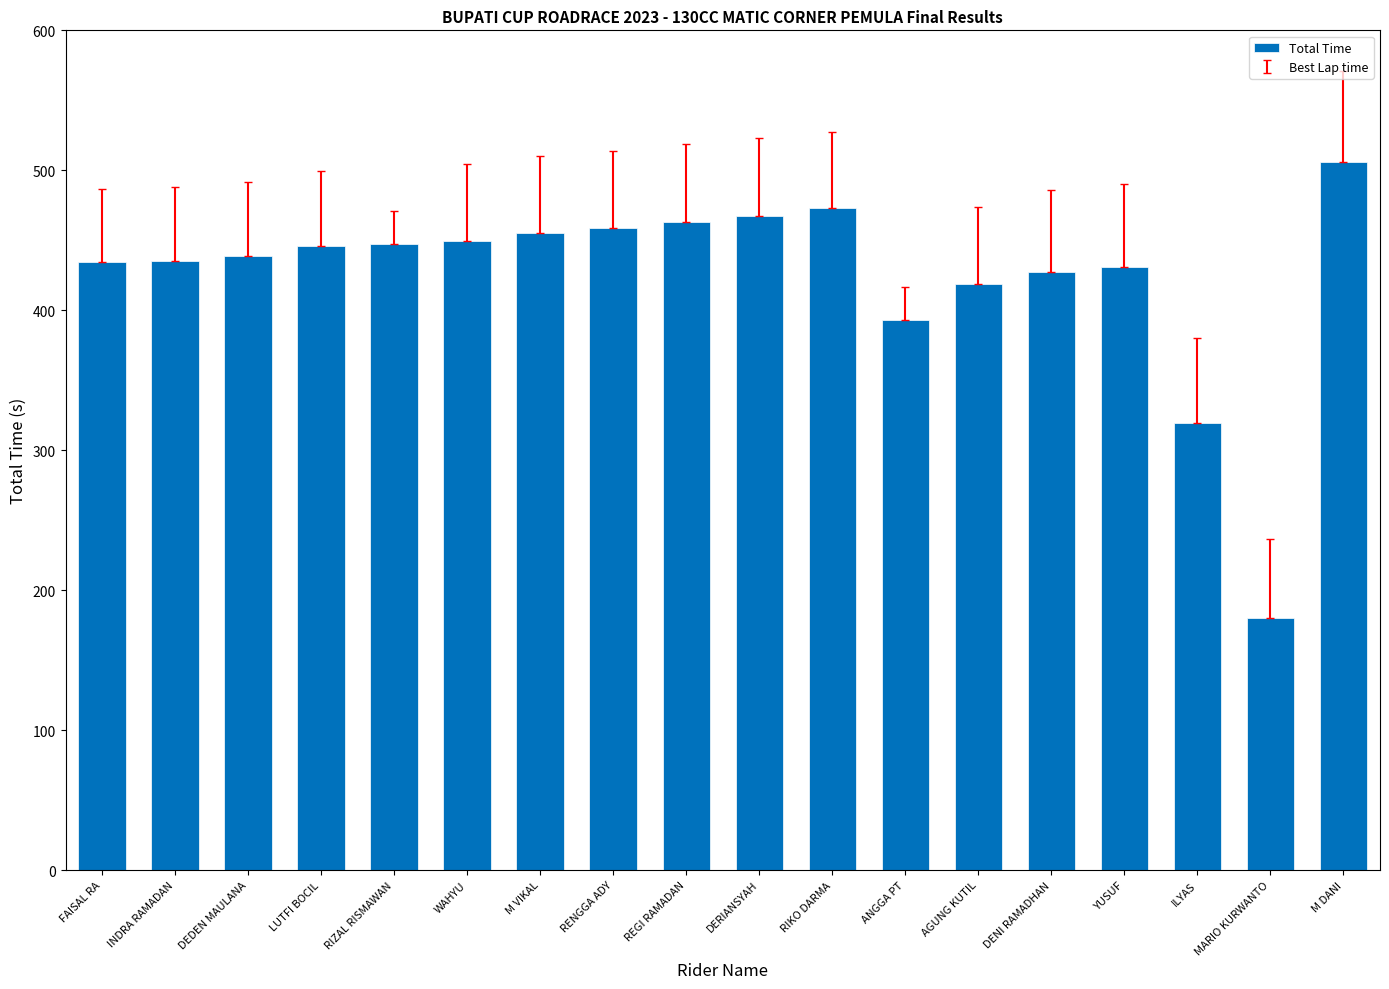

Is it true that the value at RIZAL RISMAWAN is 447.6?

True